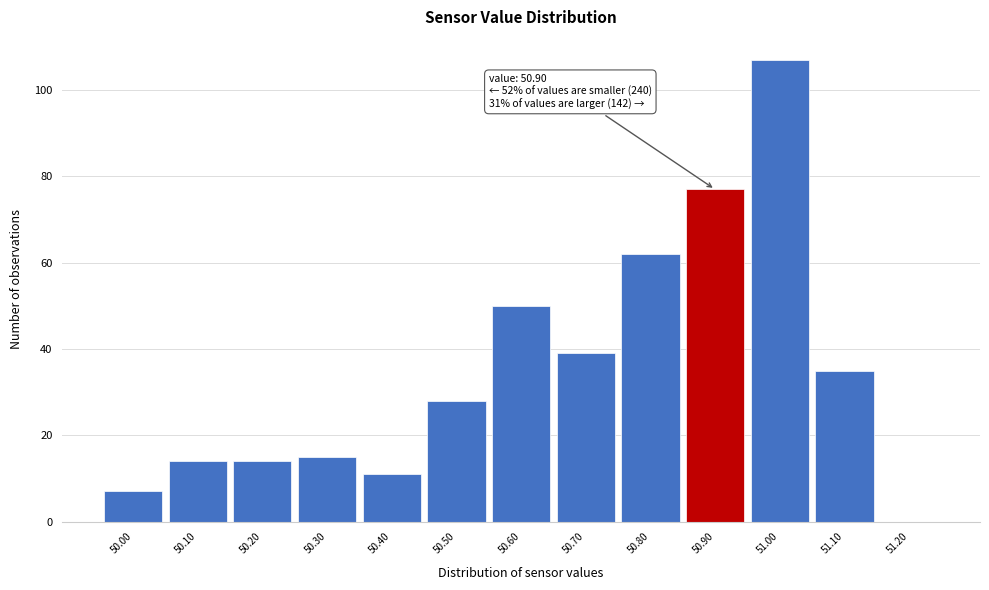

Over which range of the x-axis is the bar tallest?

50.95 to 51.05